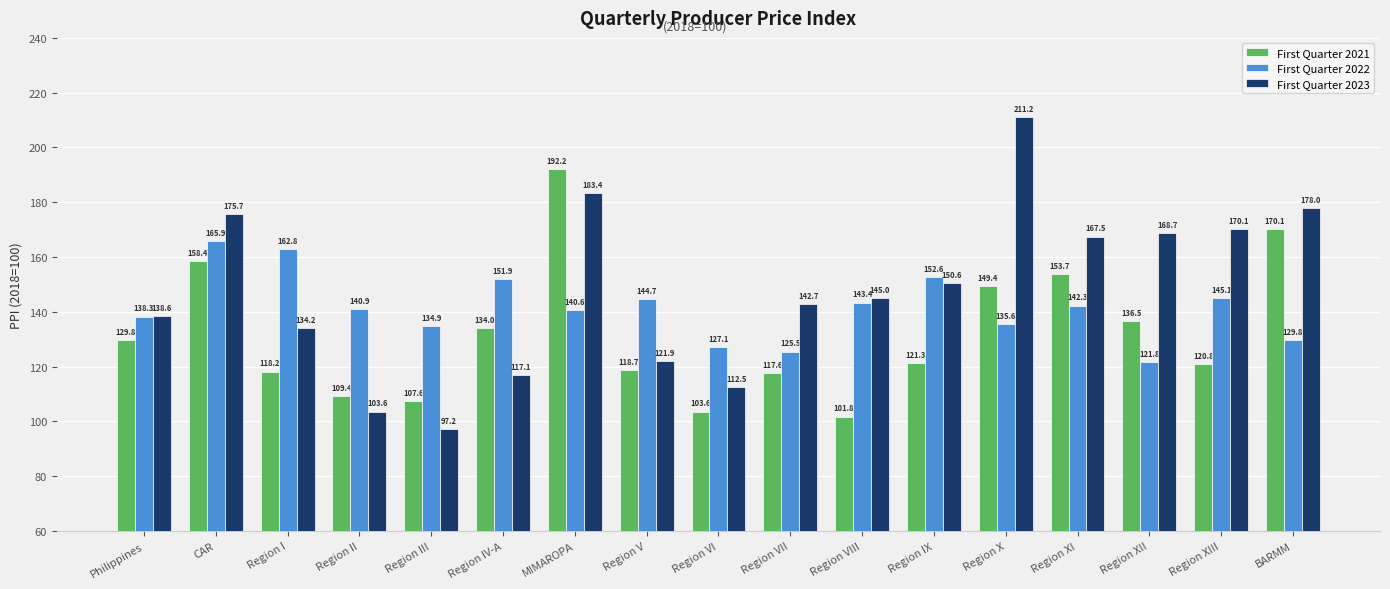

At how many categories does at least one series exceed 182?

2